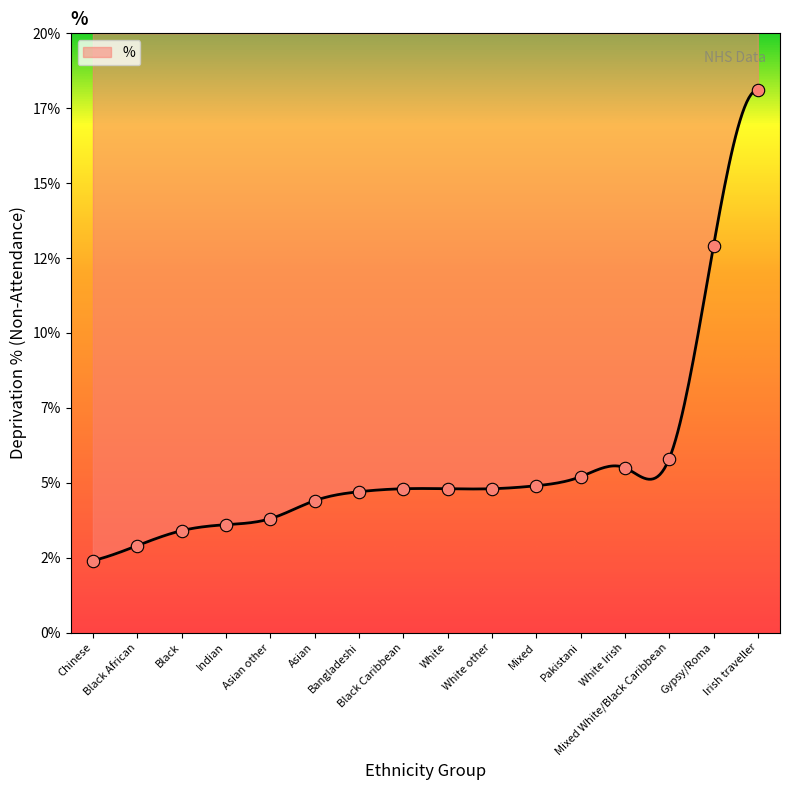

What is the change in value from Mixed White/Black Caribbean to Irish traveller?

+12.3